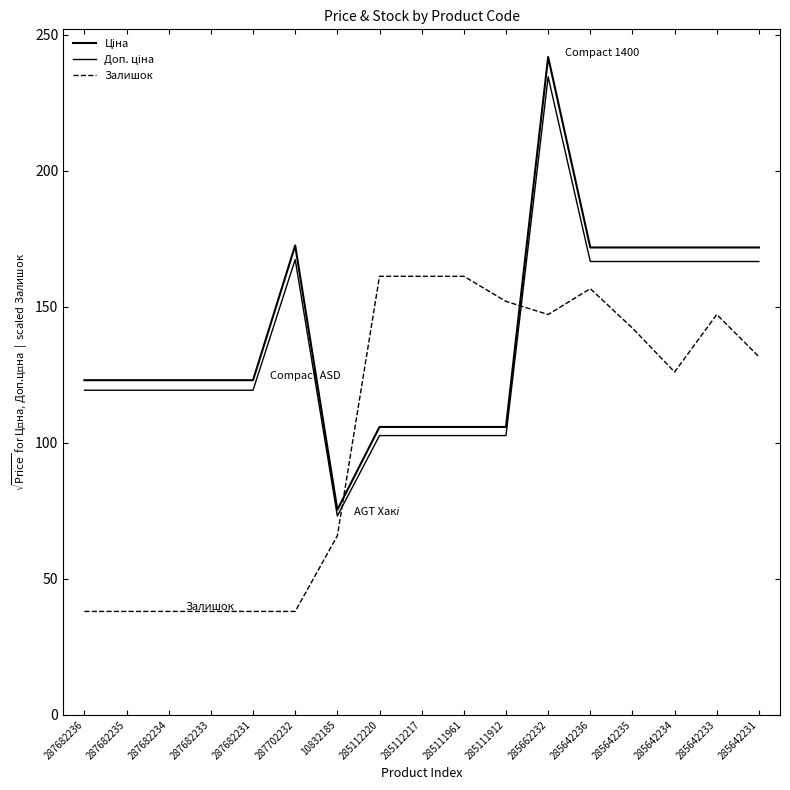

How many lines are shown in the chart?

3